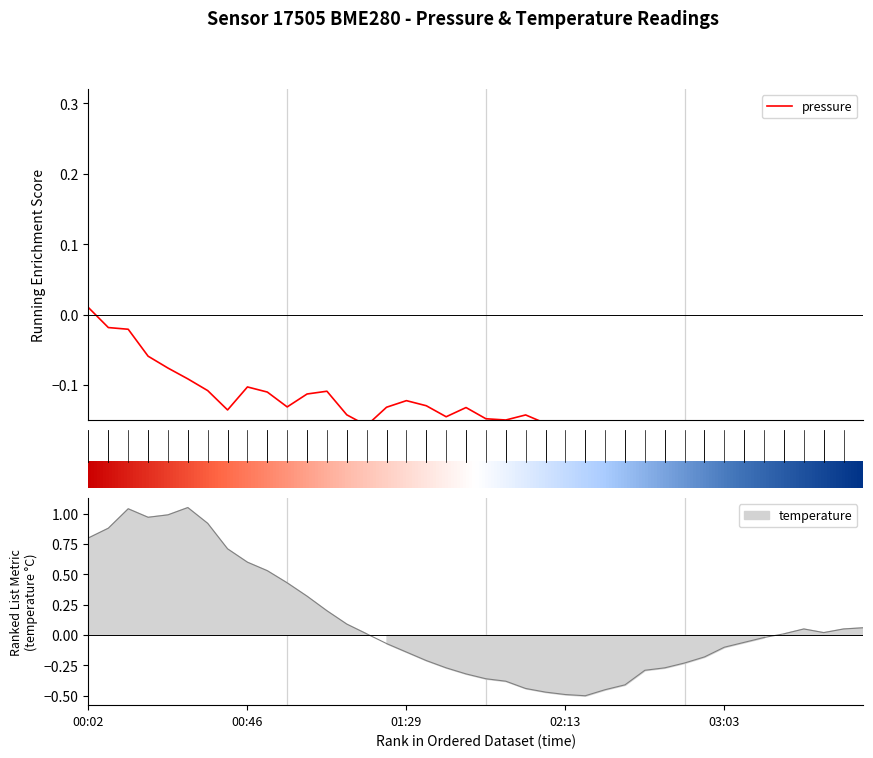

What is the label of the 19th point from the left?

01:40